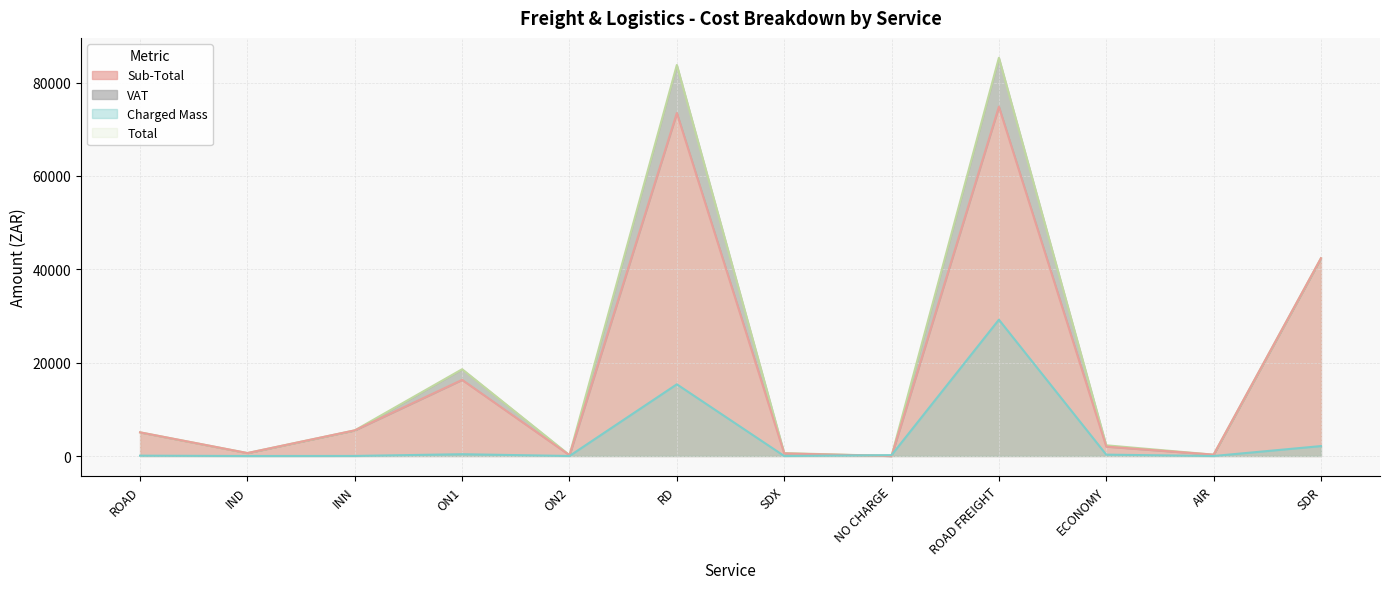

What is the approximate value of Charged Mass at ROAD FREIGHT?

29208.0